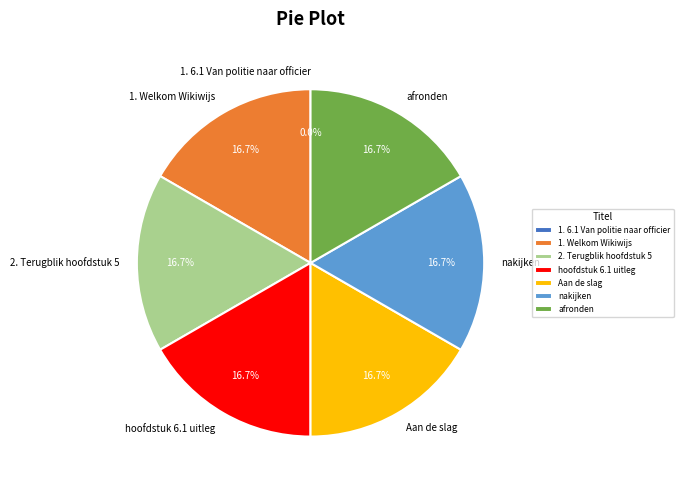

What percentage is NOT represented by 2. Terugblik hoofdstuk 5?

83.3%